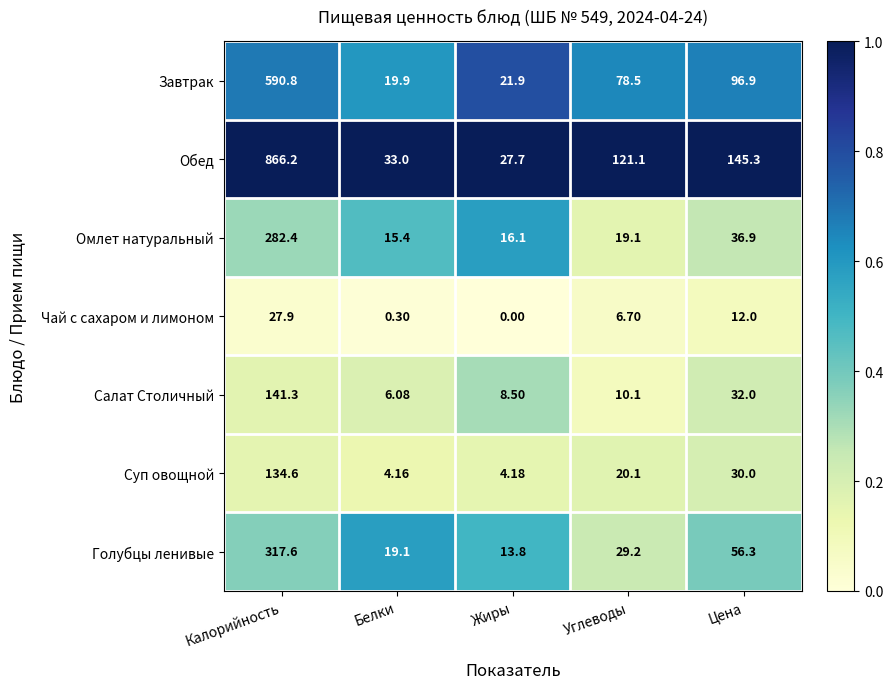

Which series has the largest range (max minus min)?

Обед